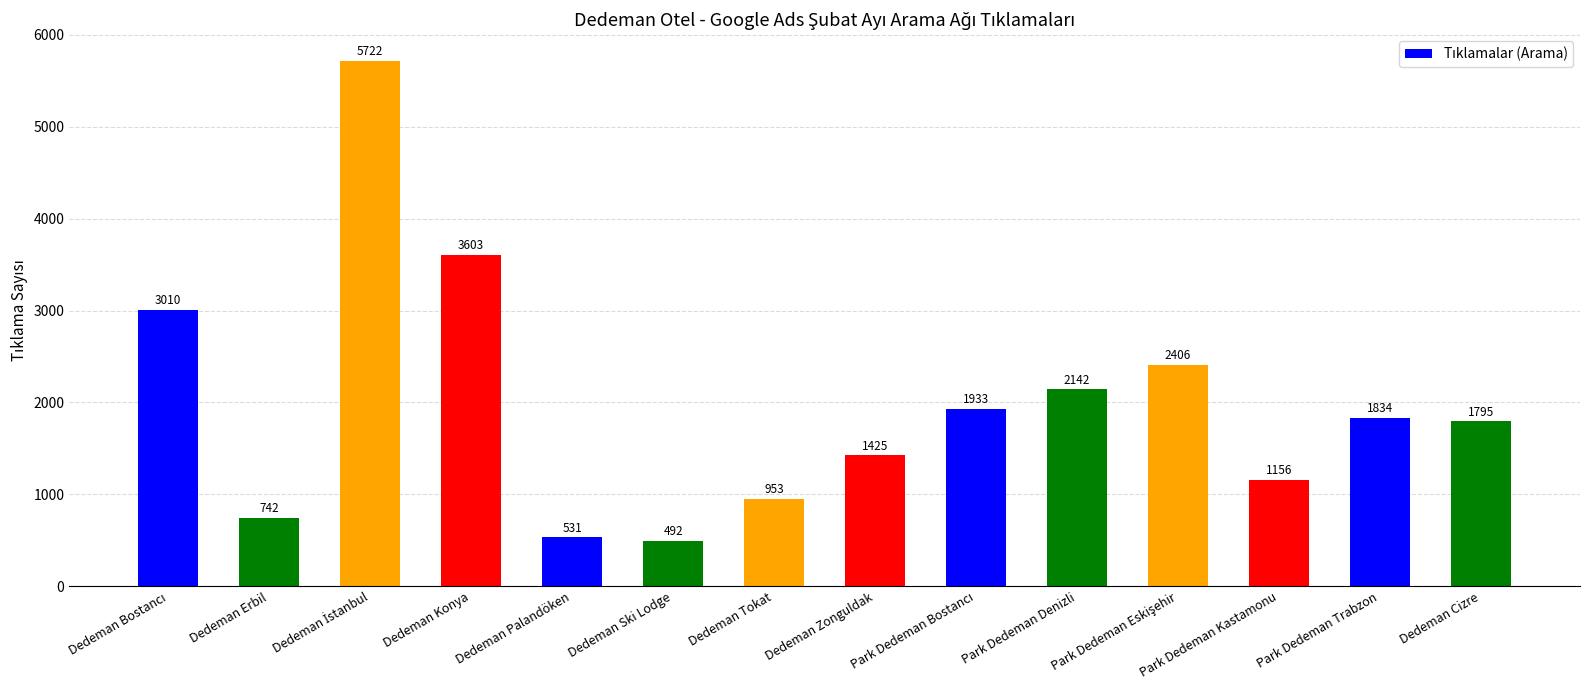

What is the approximate value at Dedeman Tokat?

953